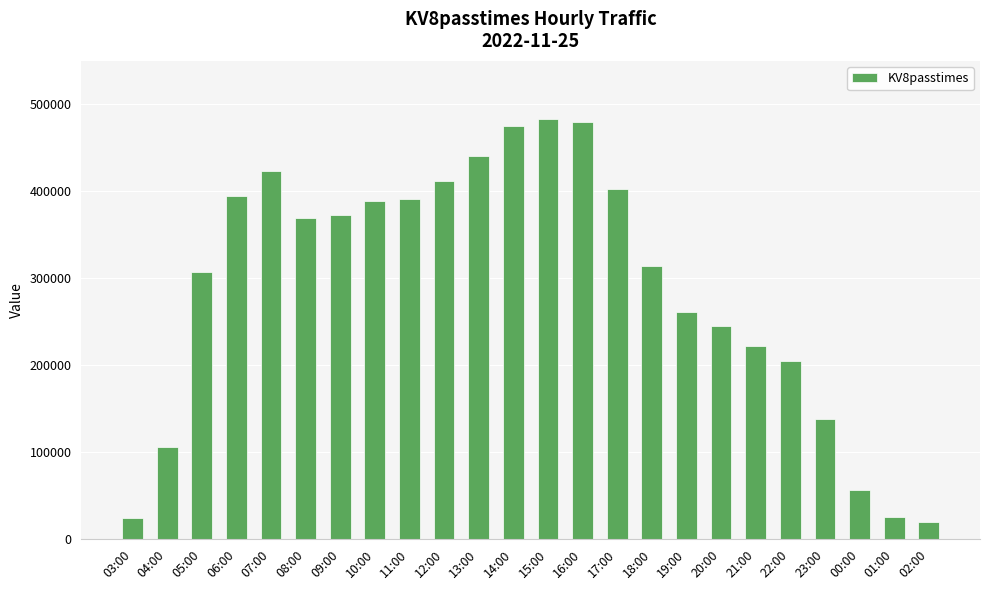

Are the bars grouped side by side (vs. stacked)?

No